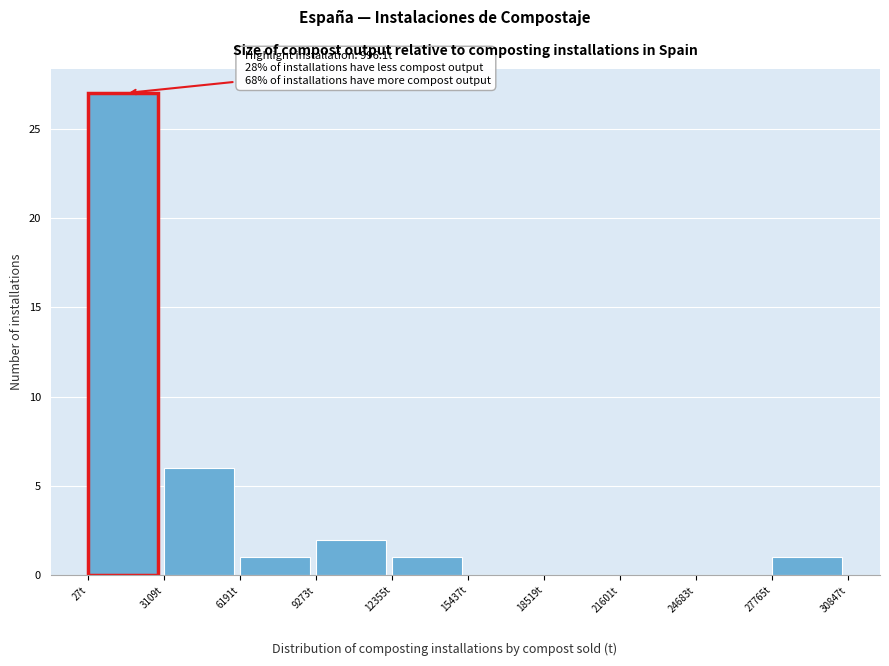

Over which range of the x-axis is the bar tallest?

0 to 3000